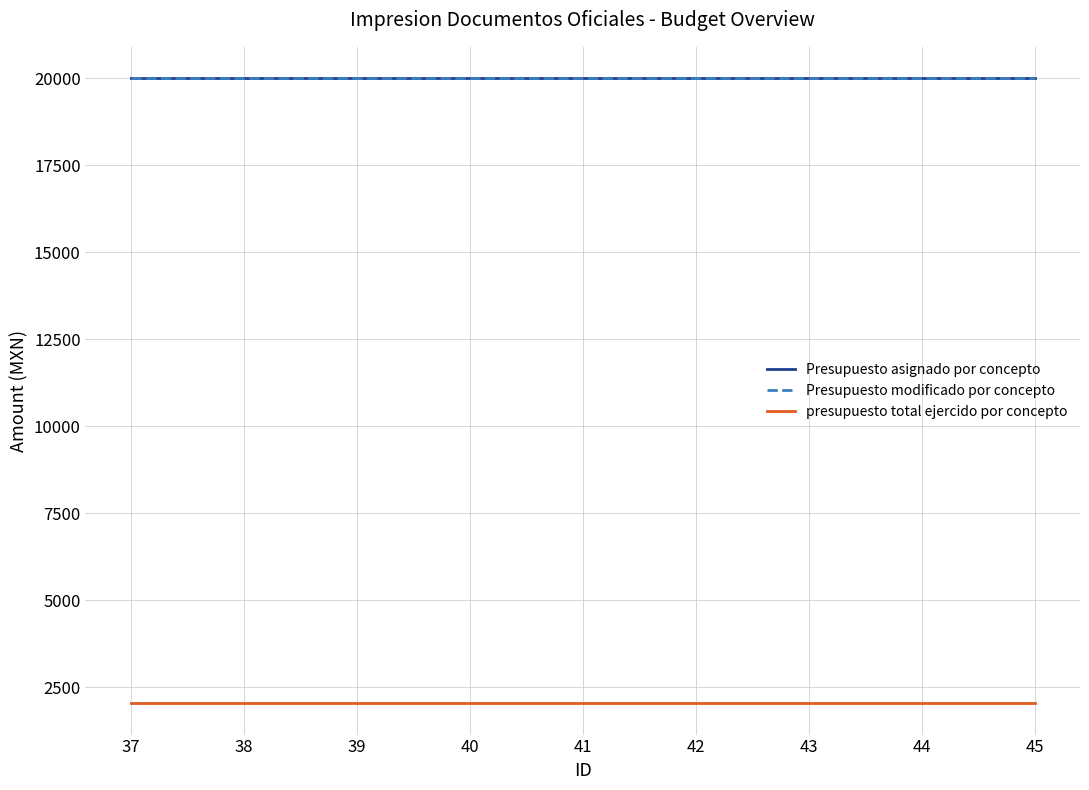

Does the chart have visible grid lines?

Yes